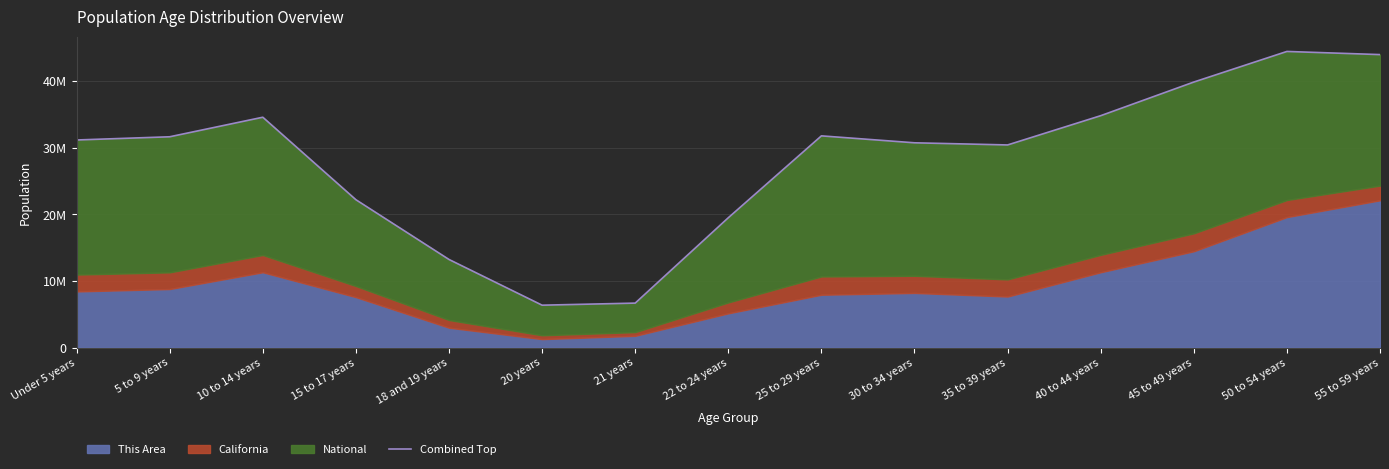

Reading left to right, list all the values displayed in this chart.

Under 5 years=31147695	5 to 9 years=31629496	10 to 14 years=34563124	15 to 17 years=22181192	18 and 19 years=13213091	20 years=6352771	21 years=6665069	22 to 24 years=19479108	25 to 29 years=31766258	30 to 34 years=30725567	35 to 39 years=30403221	40 to 44 years=34795095	45 to 49 years=39843410	50 to 54 years=44435677	55 to 59 years=43964101